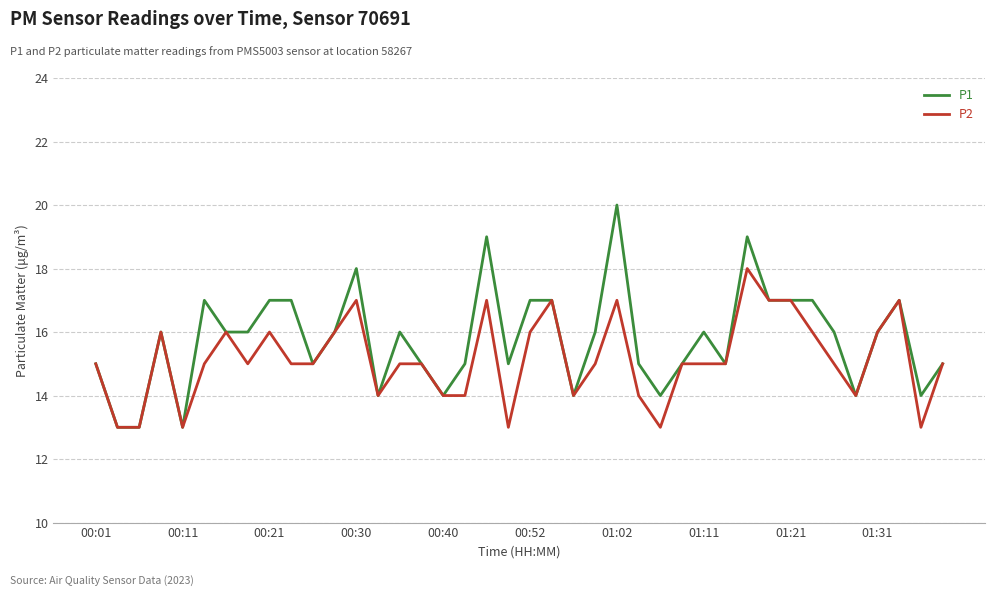

List the series in order of their overall mean, highest first.

P1, P2